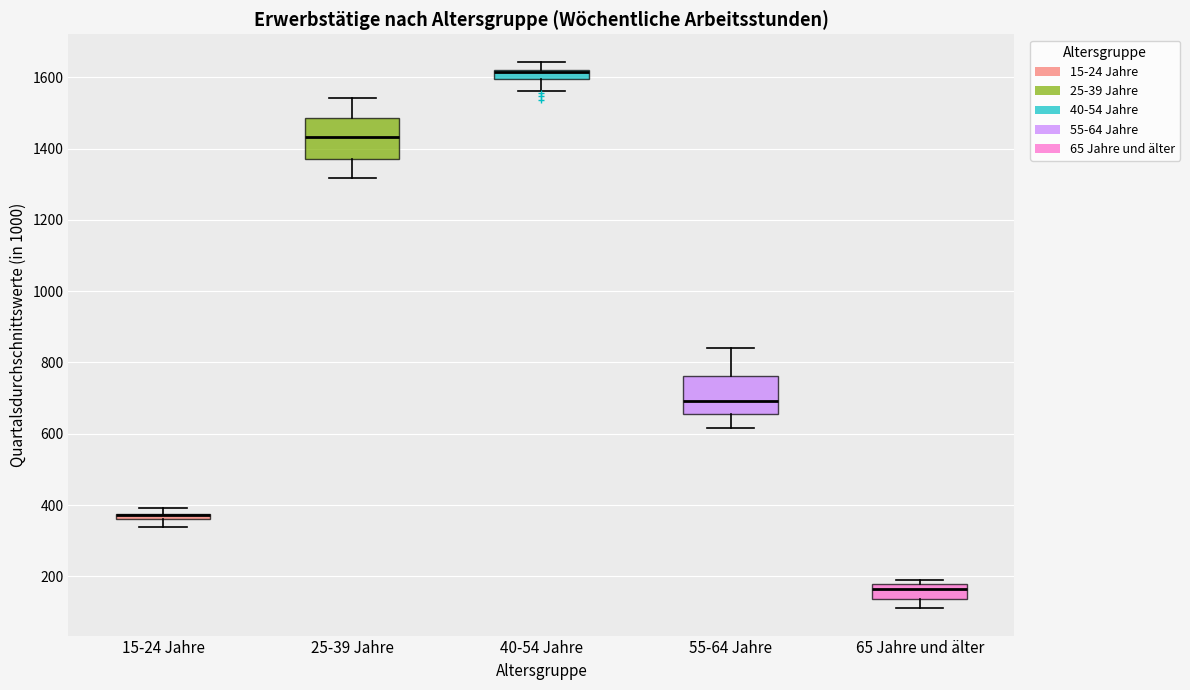

Where does the median line of the box for 55-64 Jahre sit on the y-axis? The values are not printed on the chart, so give them approximately, as read against the axis.

700